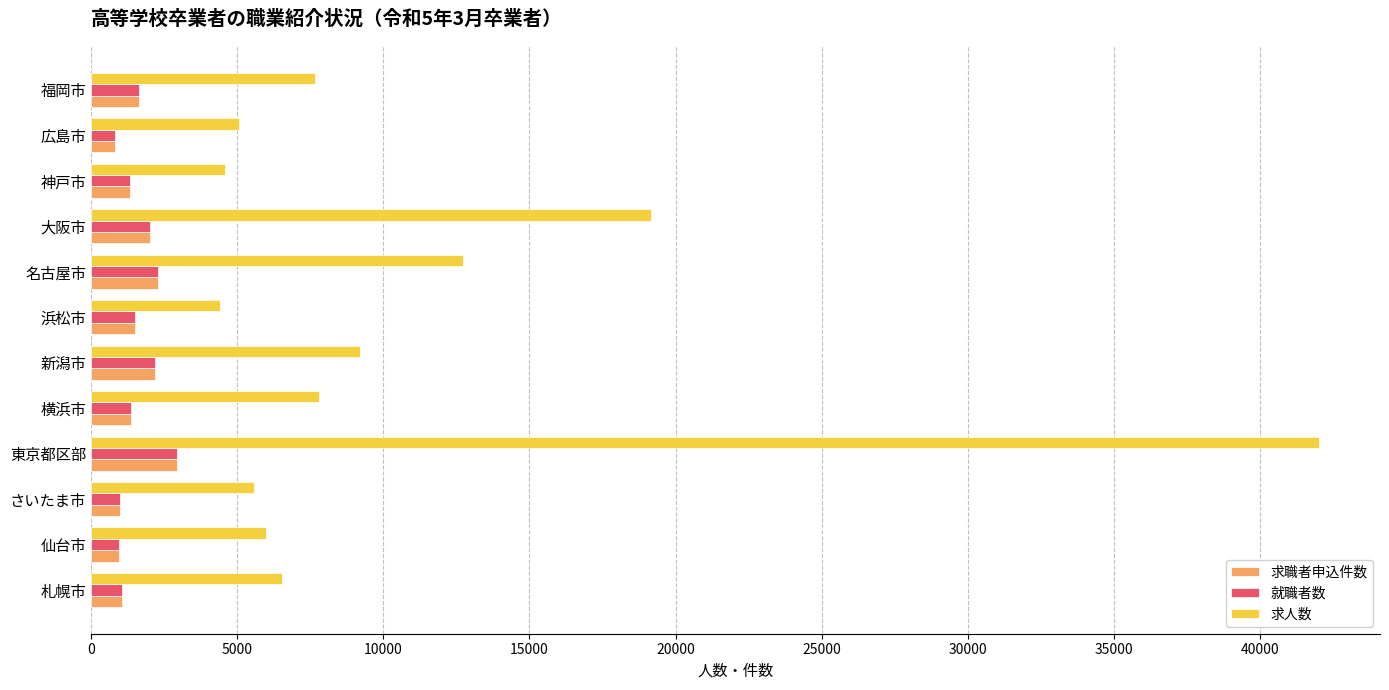

Which category has the highest value in the 求人数 series?

東京都区部